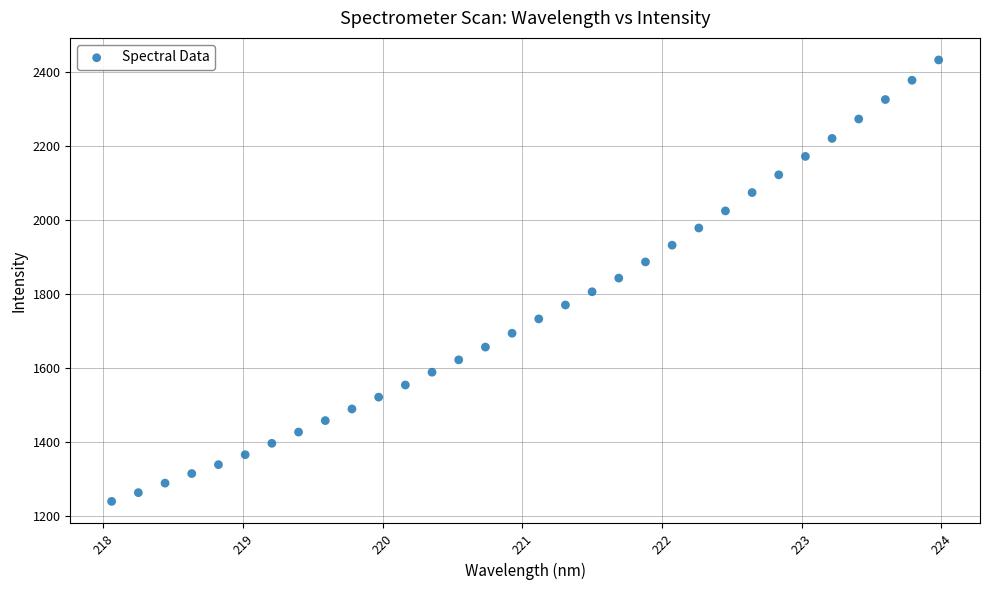

What is the range of Y values (max minus min)?

1193.8